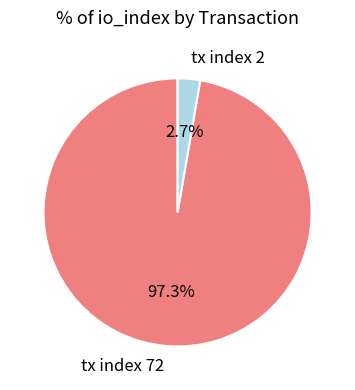

Between tx index 72 and tx index 2, which is larger?

tx index 72